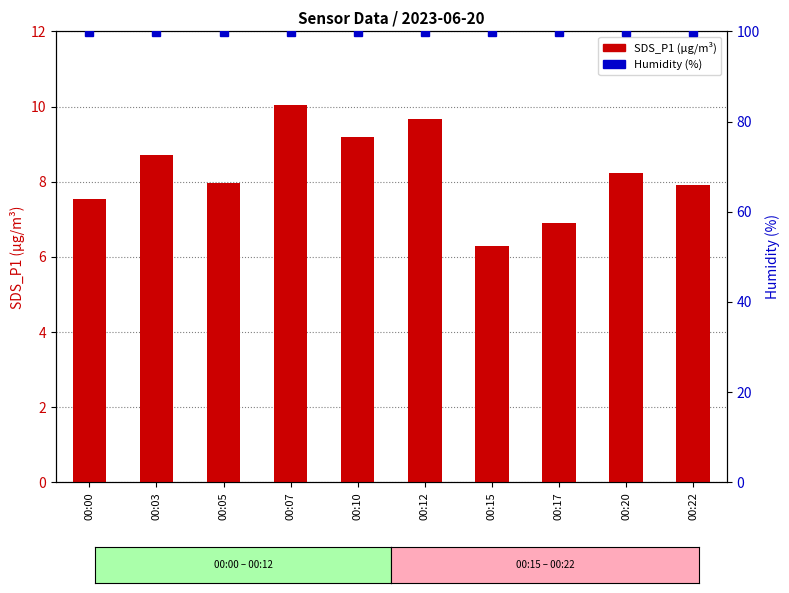

What is the value of the SDS_P1 bar at the 6th from the left?

9.7